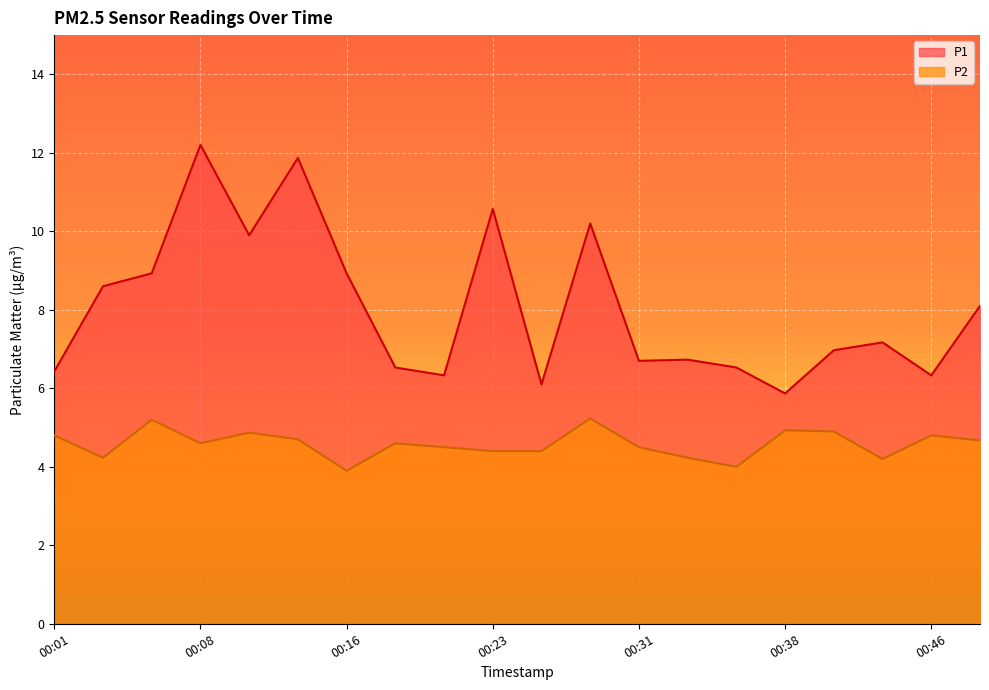

How many data points in P2 are less than 4?

1